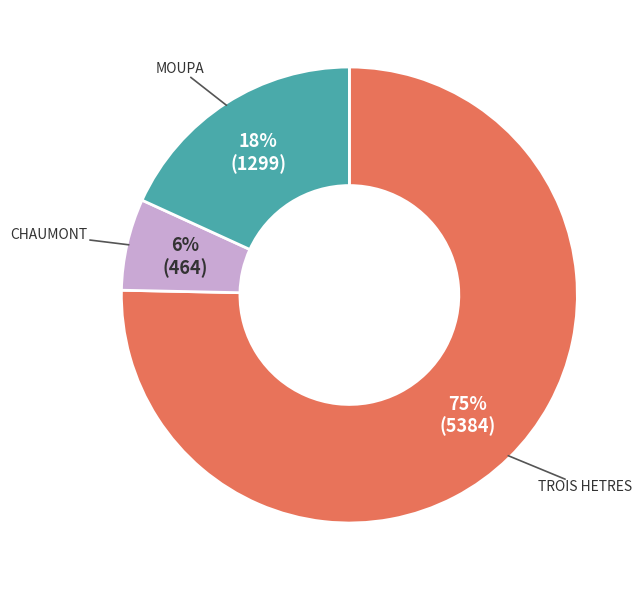

What is the largest slice in the pie chart?

TROIS HETRES